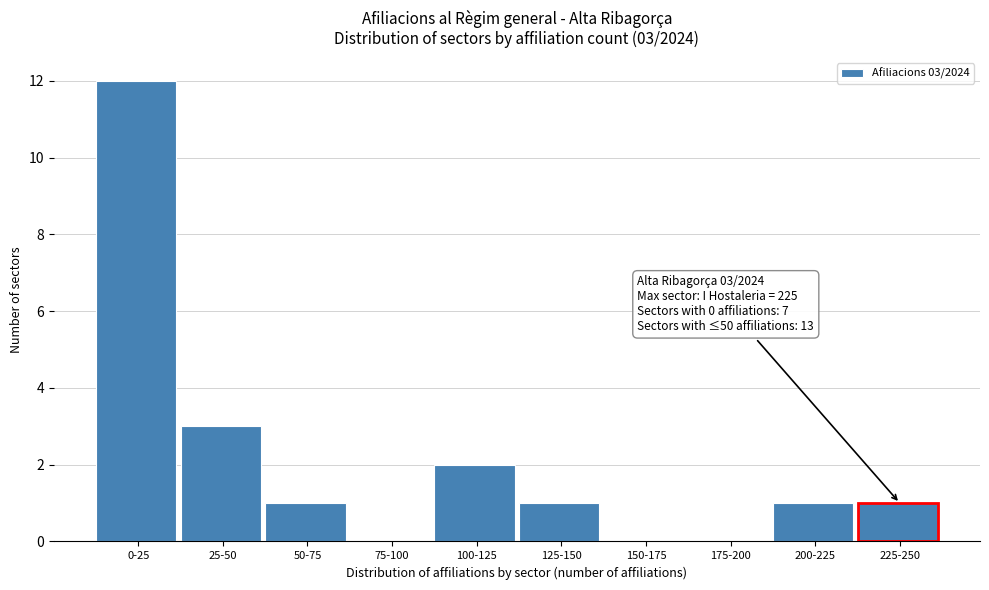

Reading left to right, transcribe all the data shown in this chart.

0-25=12	25-50=3	50-75=1	75-100=0	100-125=2	125-150=1	150-175=0	175-200=0	200-225=1	225-250=1